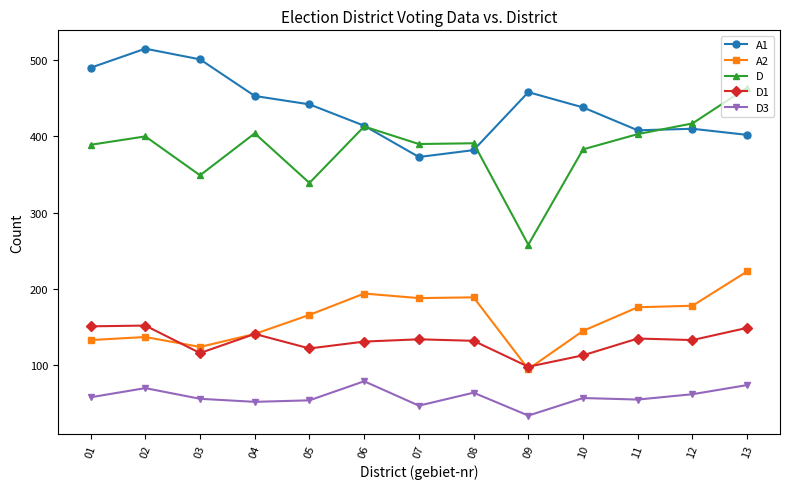

Is the value of D1 at 04 greater than the value of A2 at 08?

No